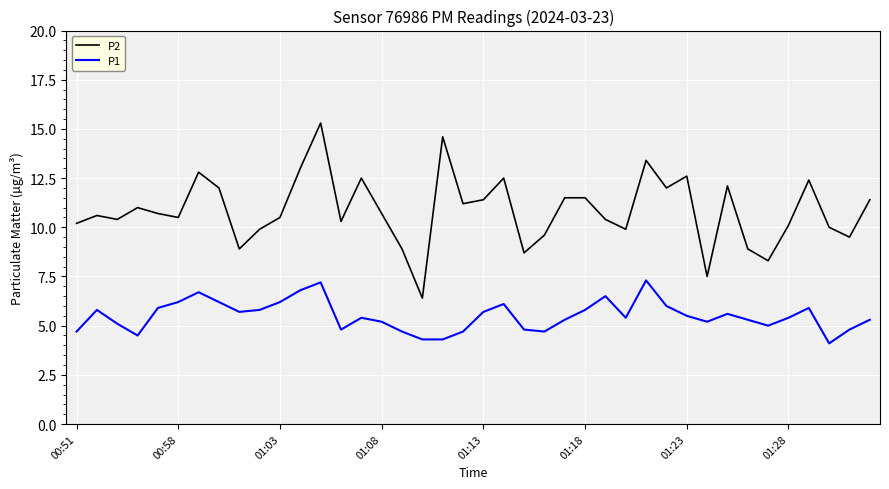

True or false: P2 and P1 intersect in this chart.

False